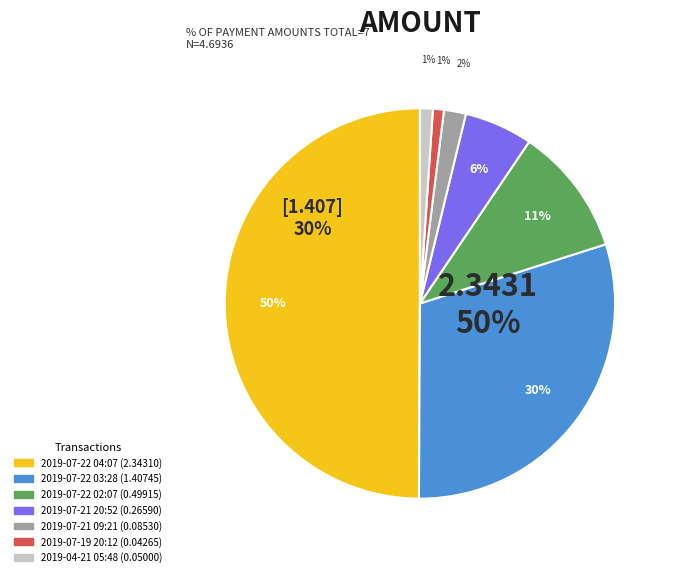

How many segments does this pie chart have?

7